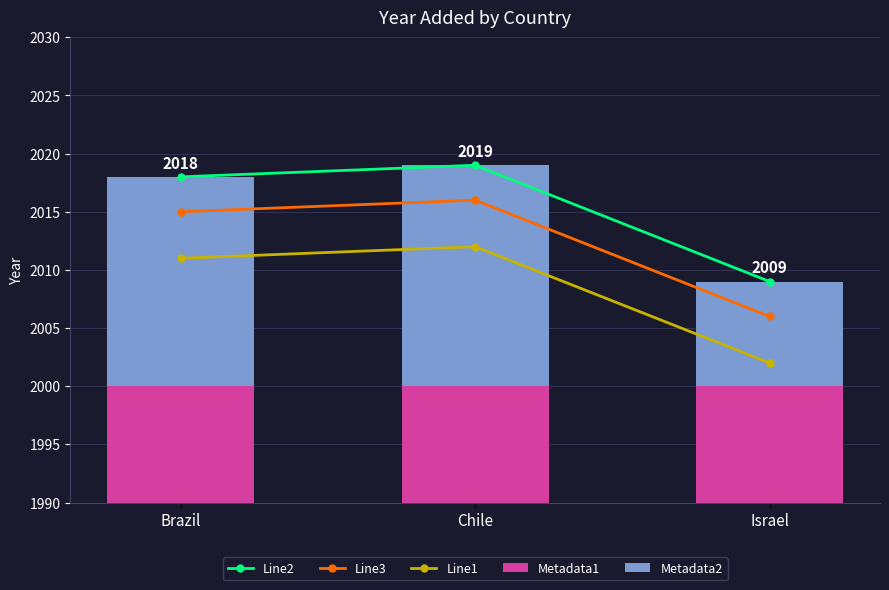

Is it true that Line3 equals 2016 at Chile?

True